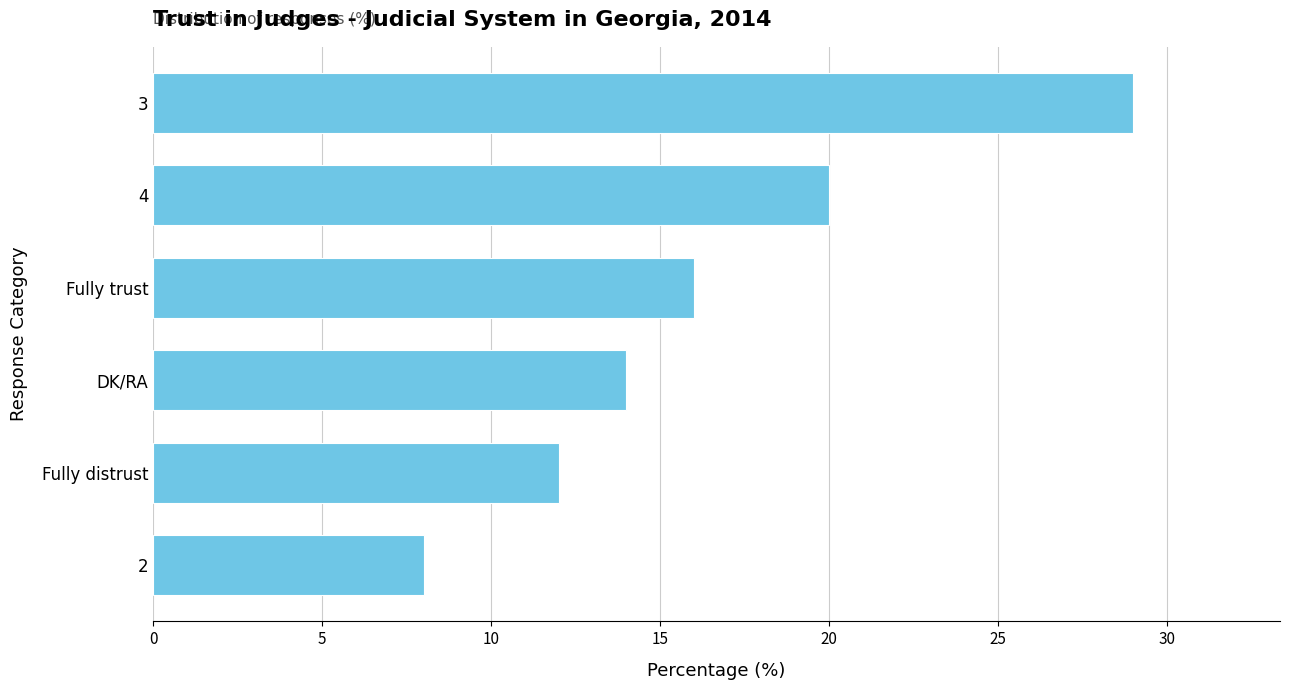

Is it true that the value at Fully distrust is 12?

True